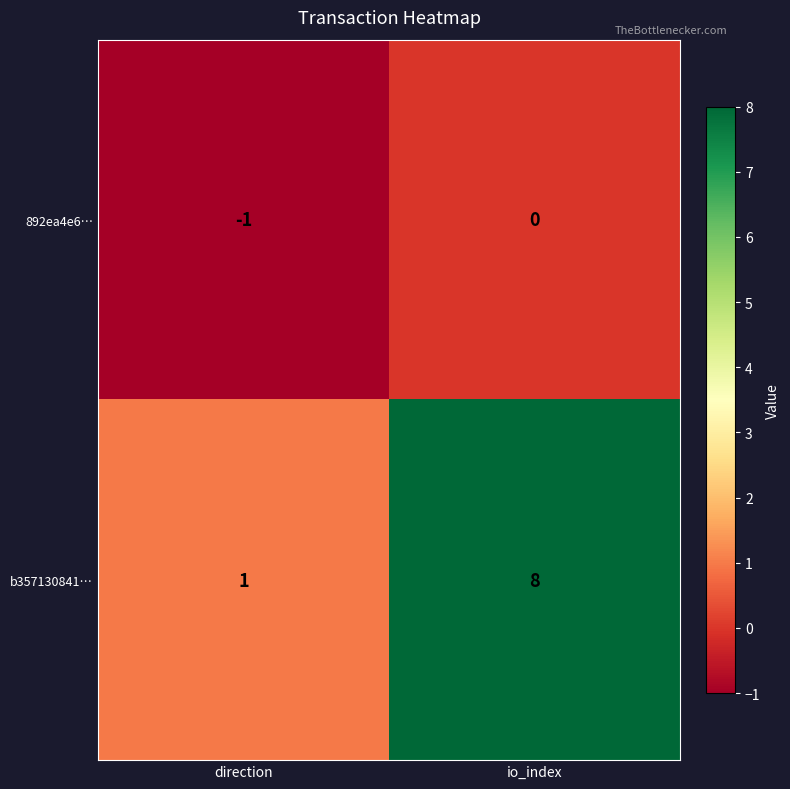

The b357130841… series shows 8 at io_index. True or false?

True